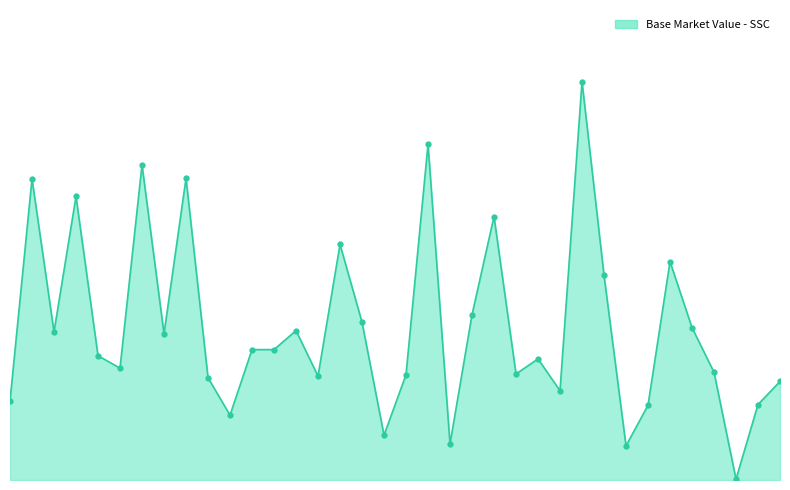

What is the average value?

986469.8